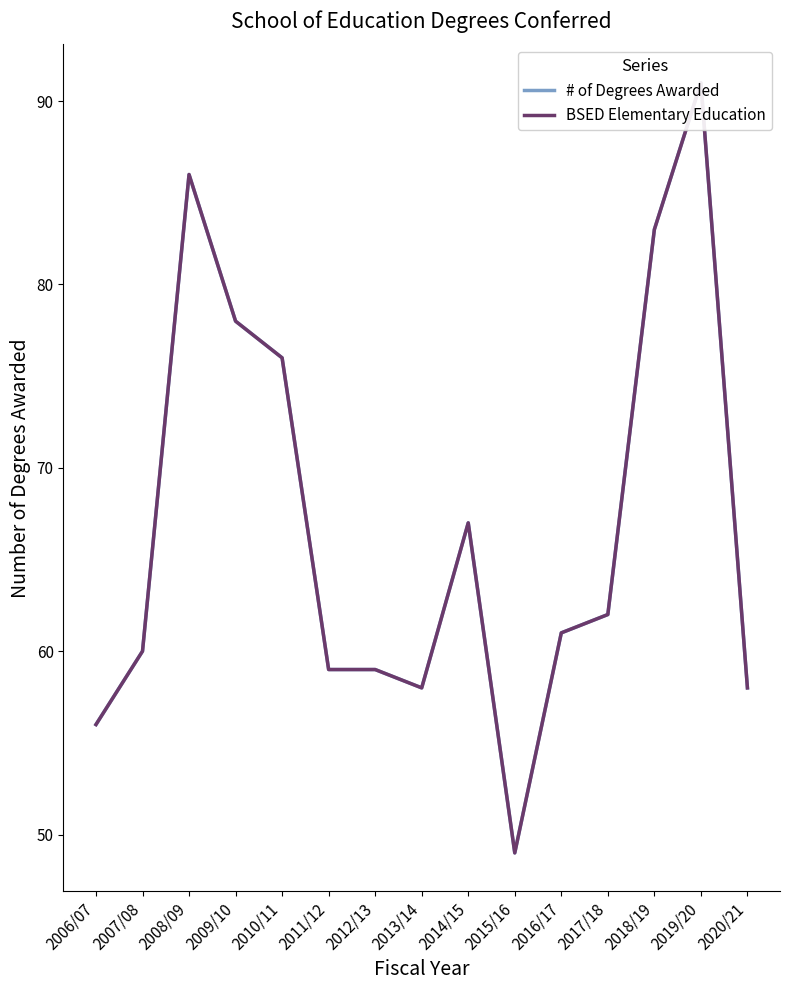

What are all the series names shown in the legend?

# of Degrees Awarded, BSED Elementary Education